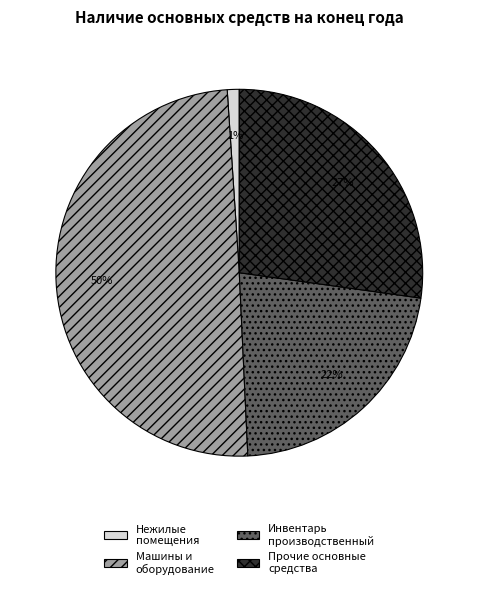

To the nearest percent, what is the average slice percentage?

25%